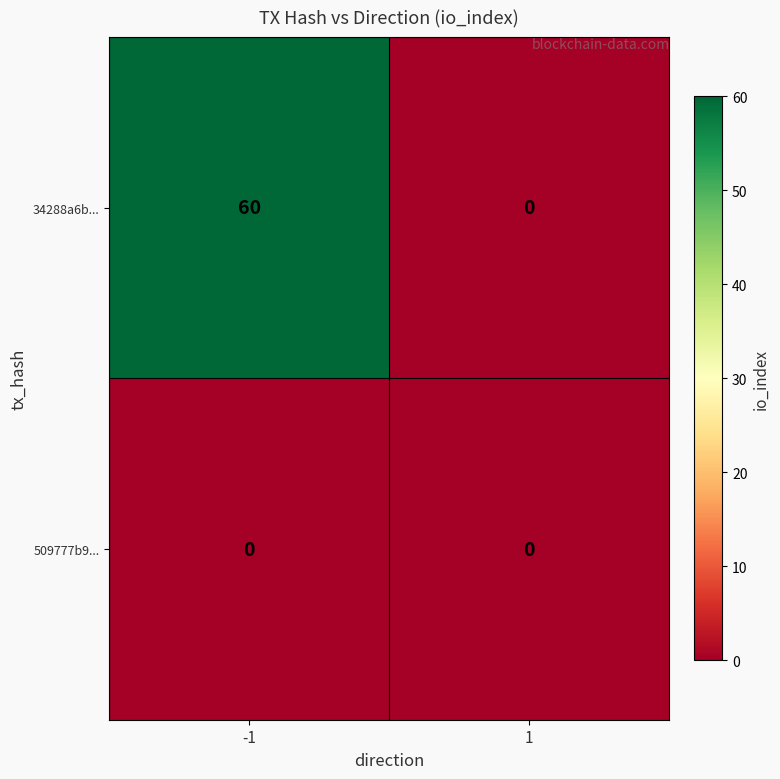

Is it true that 509777b9... equals 0 at -1?

True